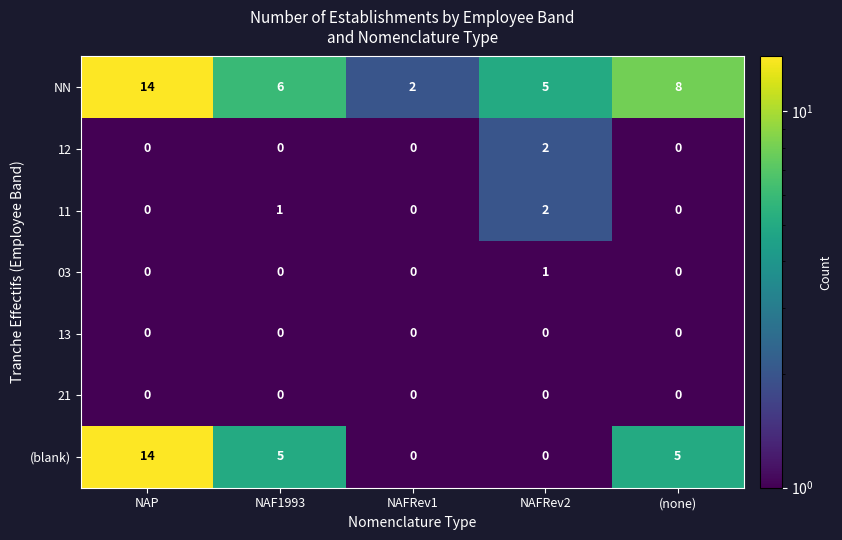

The value of (blank) at NAFRev1 is -8. True or false?

False